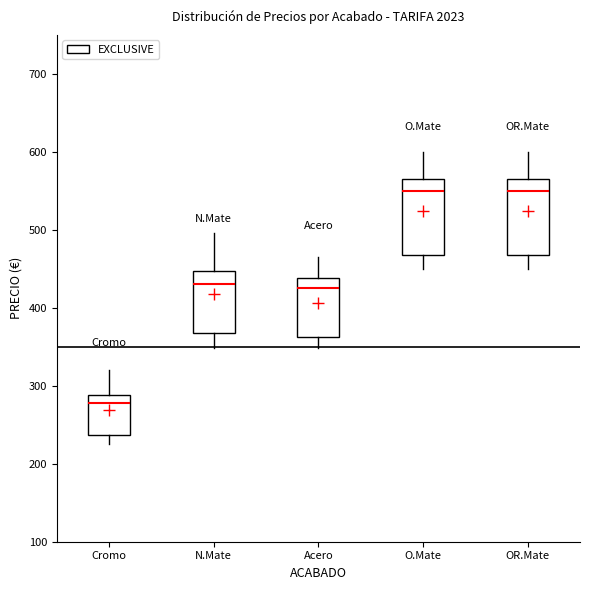

Reading left to right, transcribe this box plot: for each box, give where its median line is, the range the box spans, and where its two whiskers end, as read against the y-axis. The values are not printed on the chart, so give them approximately, as read against the axis.

Cromo: median 280, box 240 to 290, whiskers 230 to 320
N.Mate: median 430, box 370 to 450, whiskers 350 to 500
Acero: median 430, box 360 to 440, whiskers 350 to 470
O.Mate: median 550, box 470 to 570, whiskers 450 to 600
OR.Mate: median 550, box 470 to 570, whiskers 450 to 600